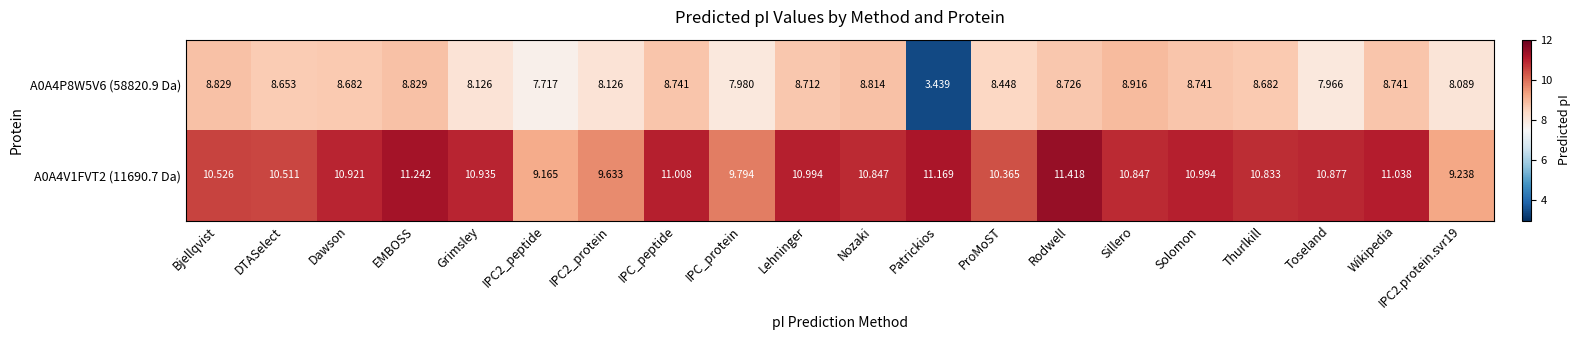

Which label corresponds to the largest value in the chart?

Rodwell